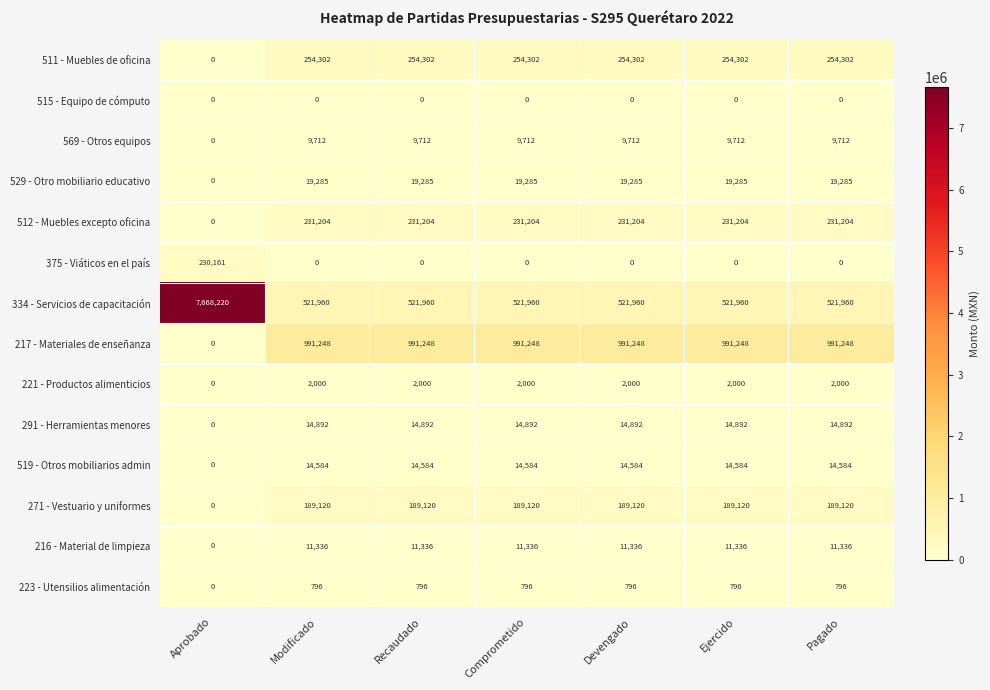

Which series has the largest range (max minus min)?

334 - Servicios de capacitación